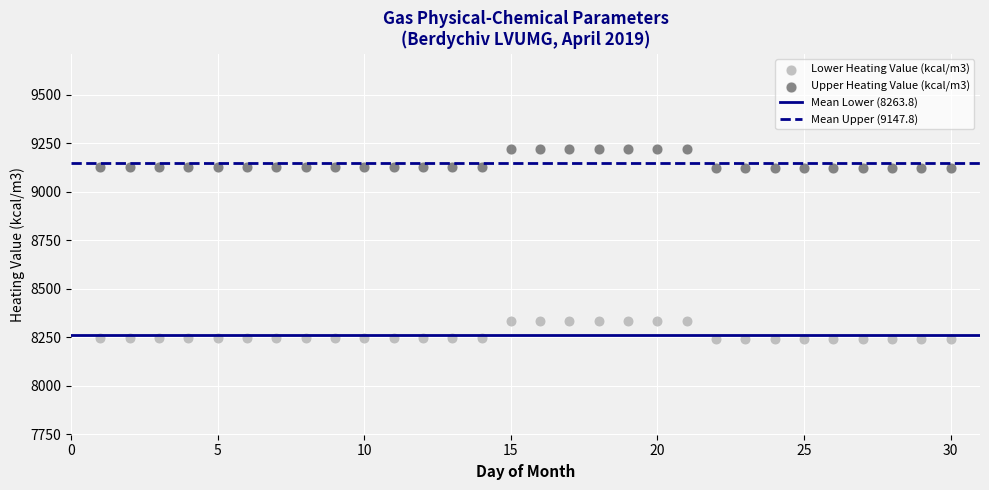

Across all data points, what is the range of Y values (max minus min)?

981.8